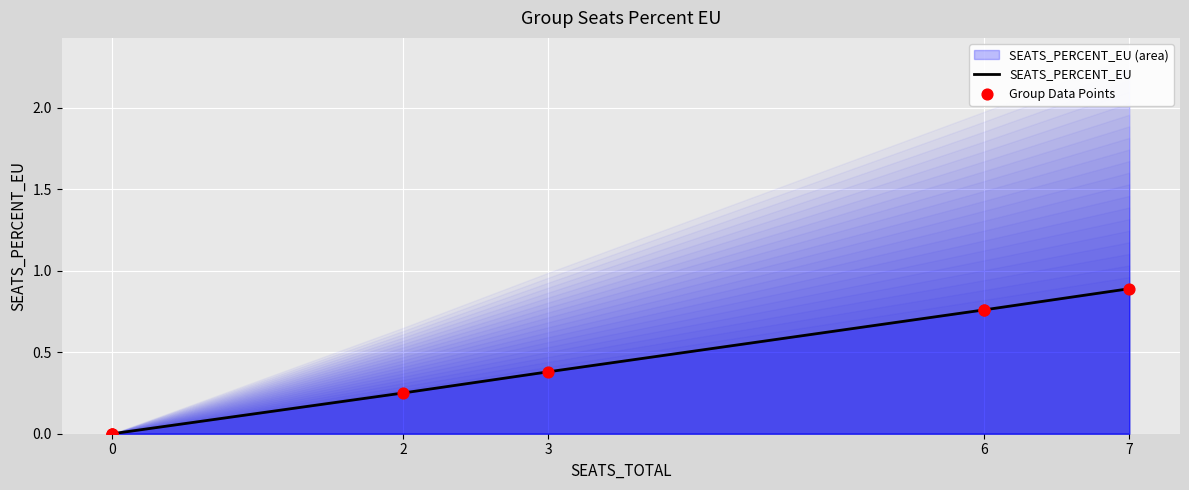

What are all the series names shown in the legend?

SEATS_PERCENT_EU, Group Data Points